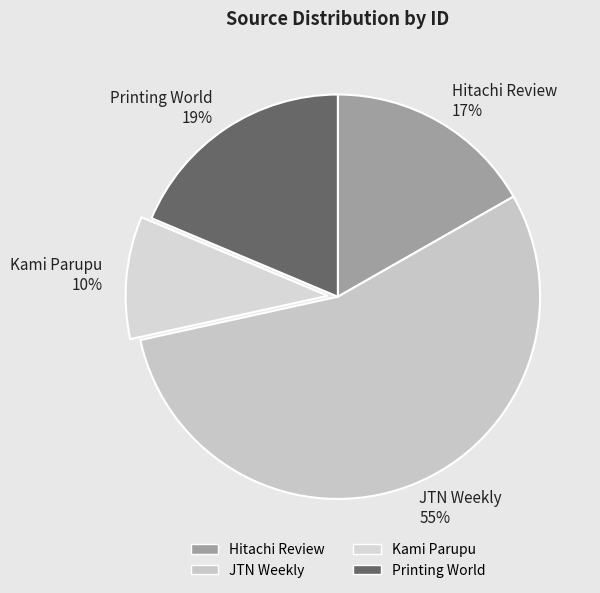

True or false: Hitachi Review accounts for 17% of the total.

True